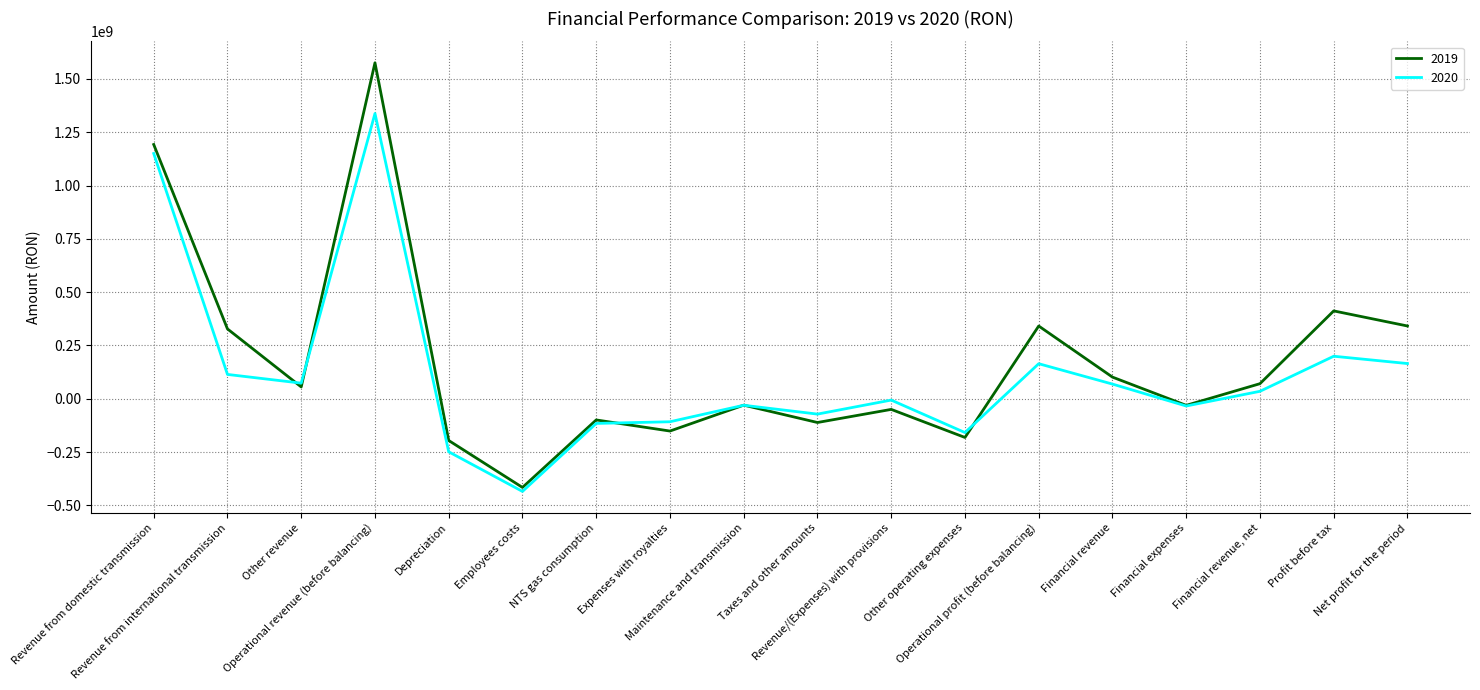

Which series has the largest total across all categories?

2019